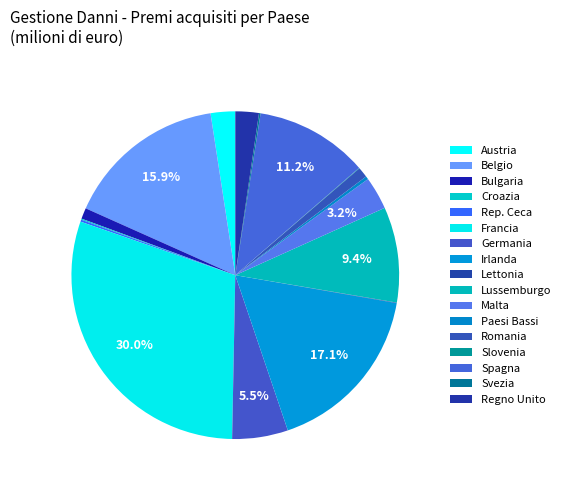

Which slice is the smallest?

Lettonia